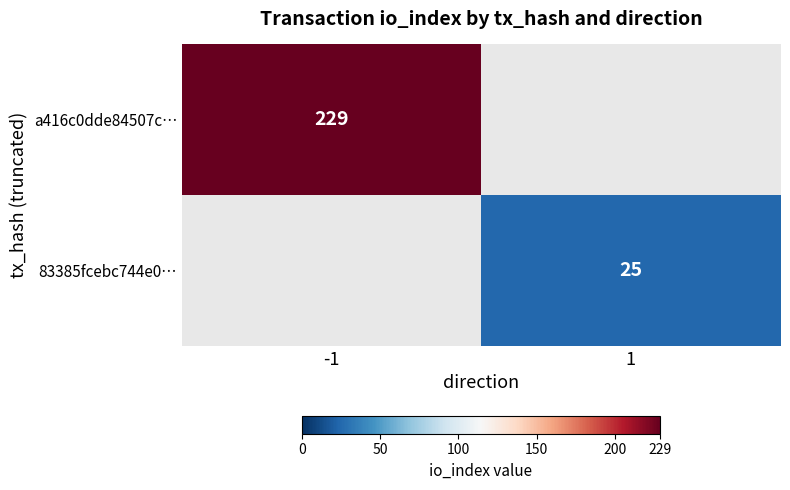

The value of 83385fcebc744e0… at 1 is 25. True or false?

True